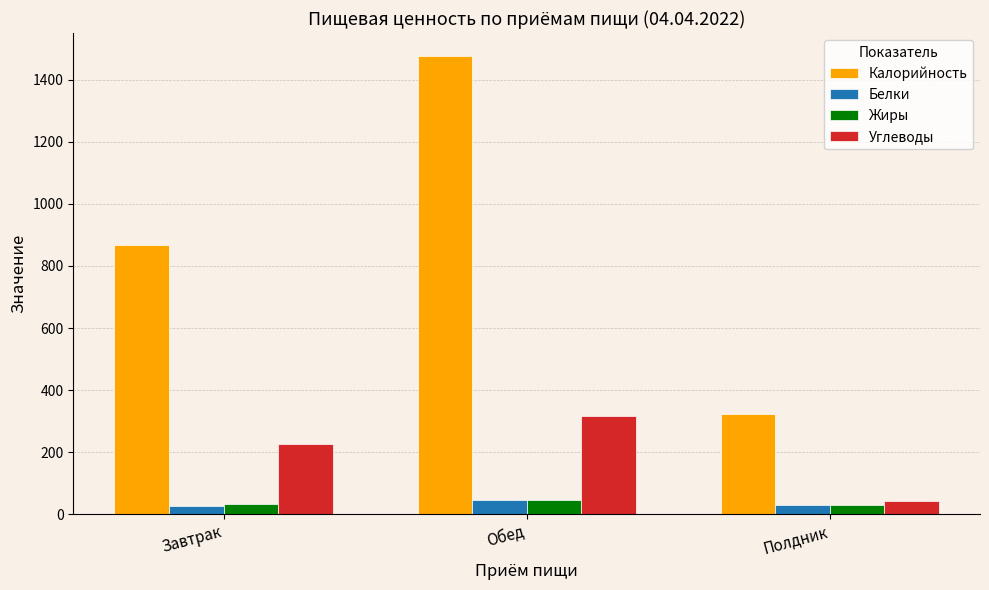

What is the difference between the second highest and minimum values in the Калорийность series?

546.0